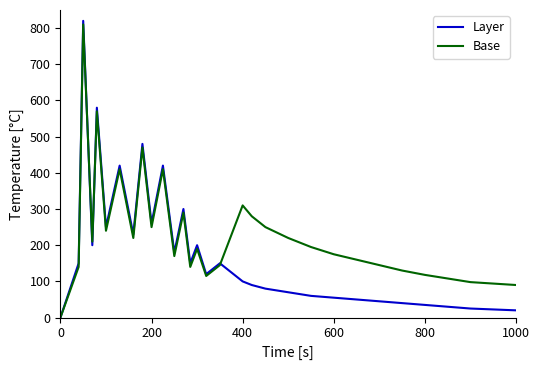

In Base, how many points are lower than both neighbors (excluding endpoints)?

7